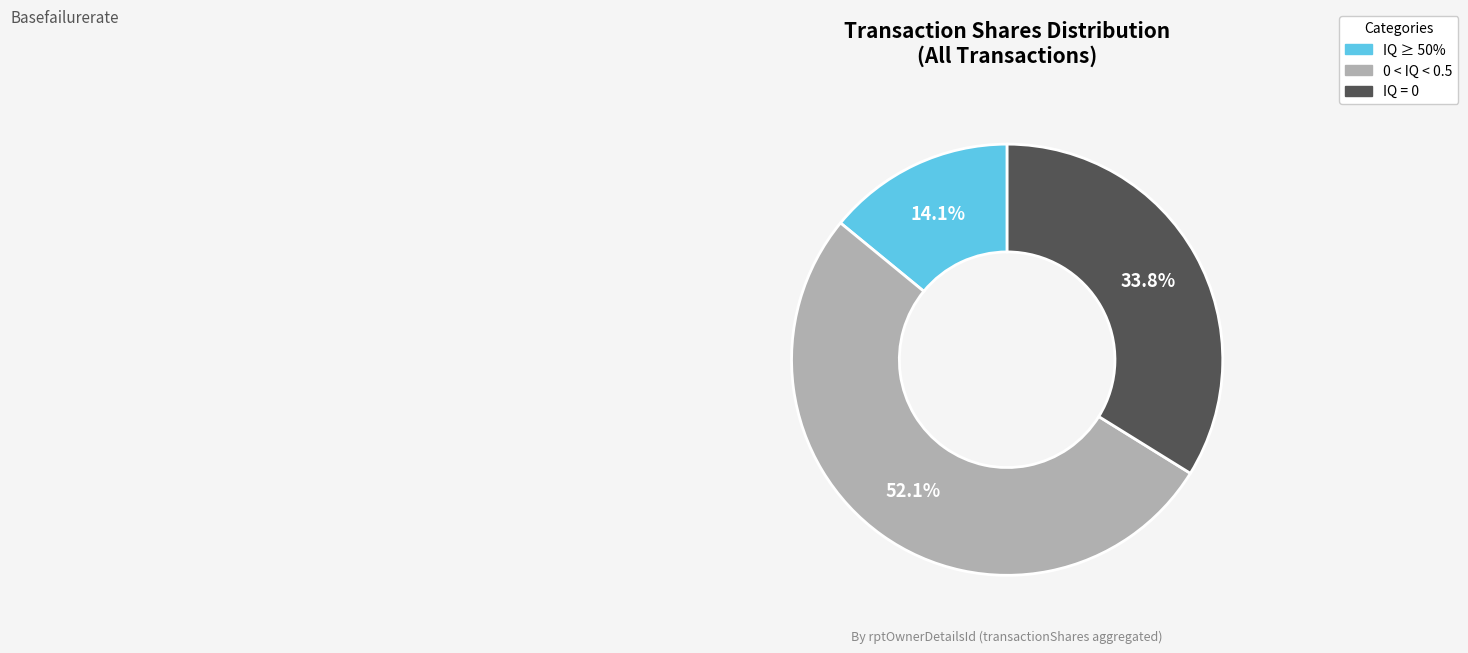

Does any single category account for the majority?

Yes